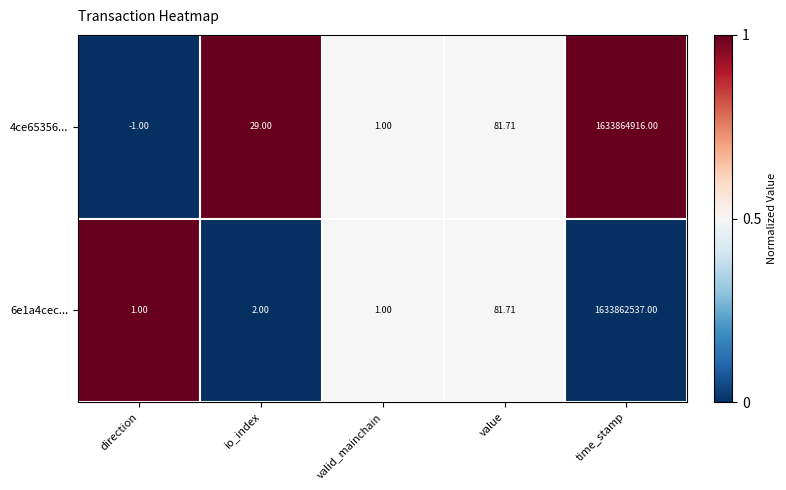

At which category is the sum across all series the highest?

time_stamp